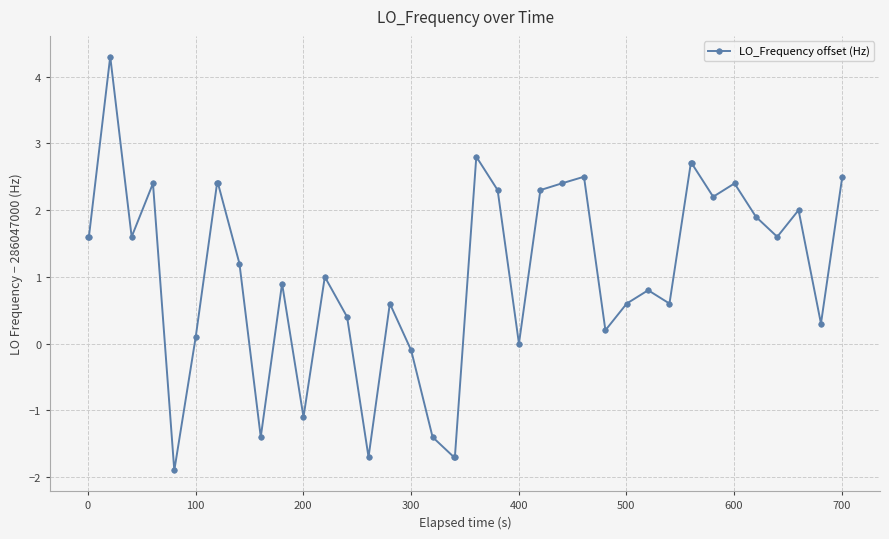

True or false: the data has more than 1 interior local peaks.

True